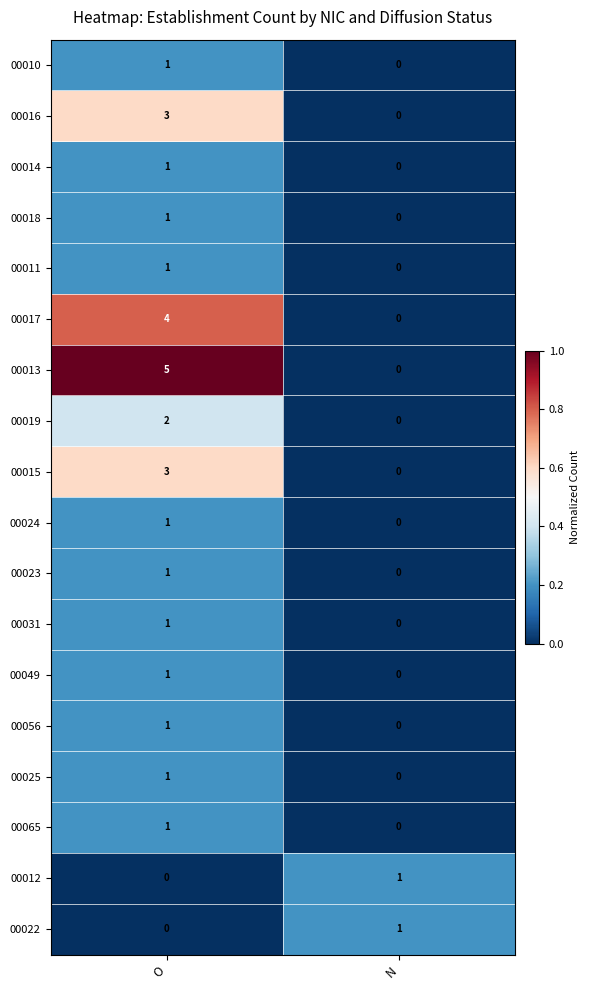

Where is 00013 nearest to the value 2?

N